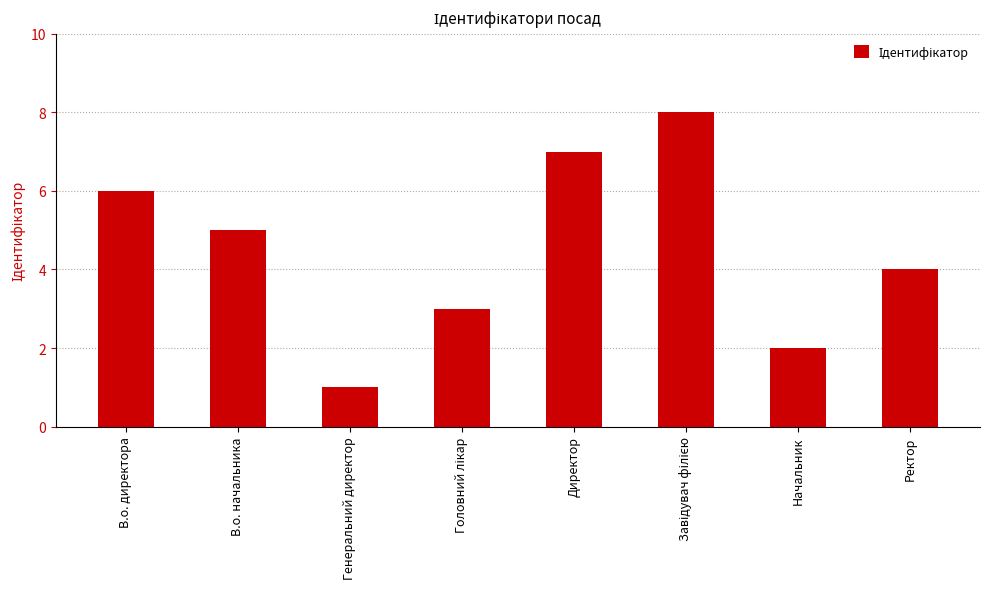

How many distinct data groups are displayed?

1